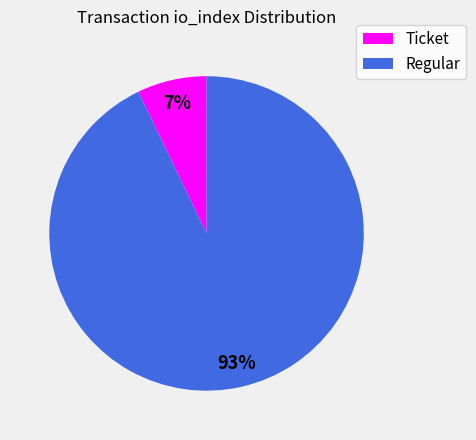

To the nearest percent, what is the combined percentage of Ticket and Regular?

100%